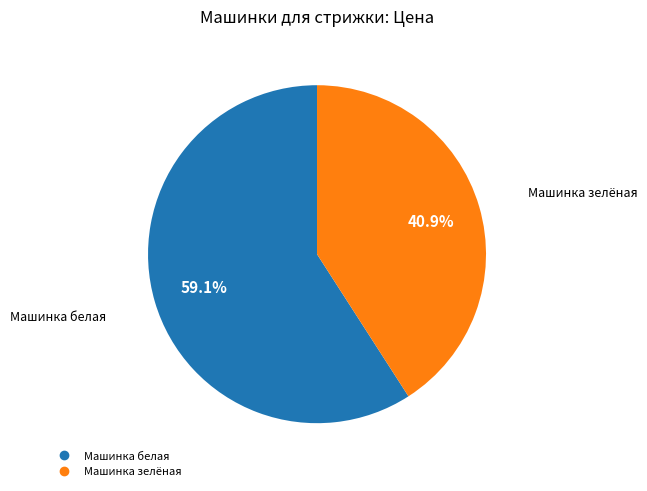

Is there a majority slice in this chart?

Yes